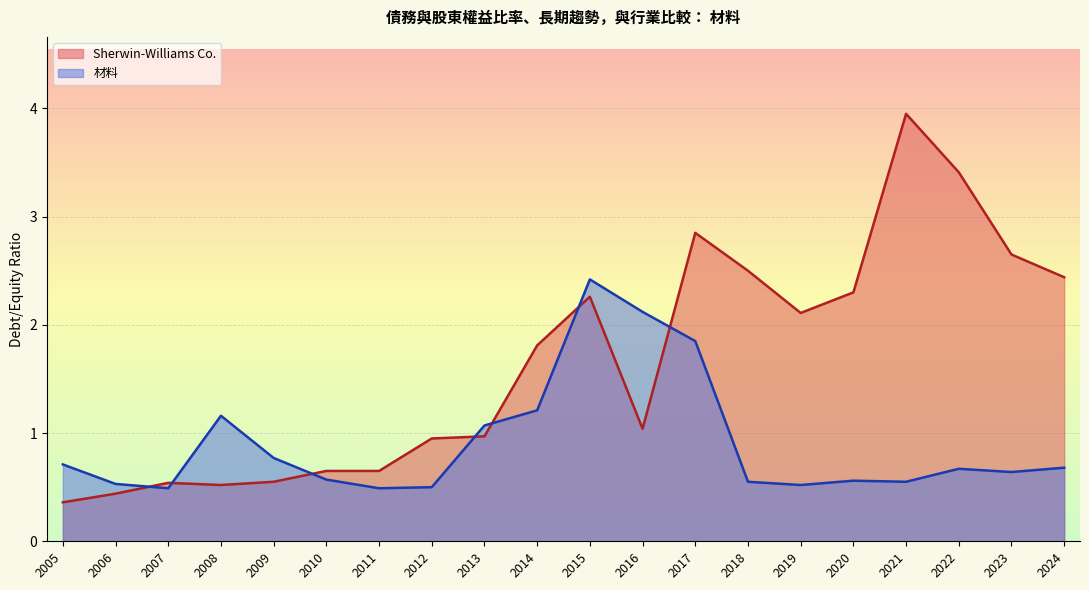

What are all the series names shown in the legend?

Sherwin-Williams Co., 材料